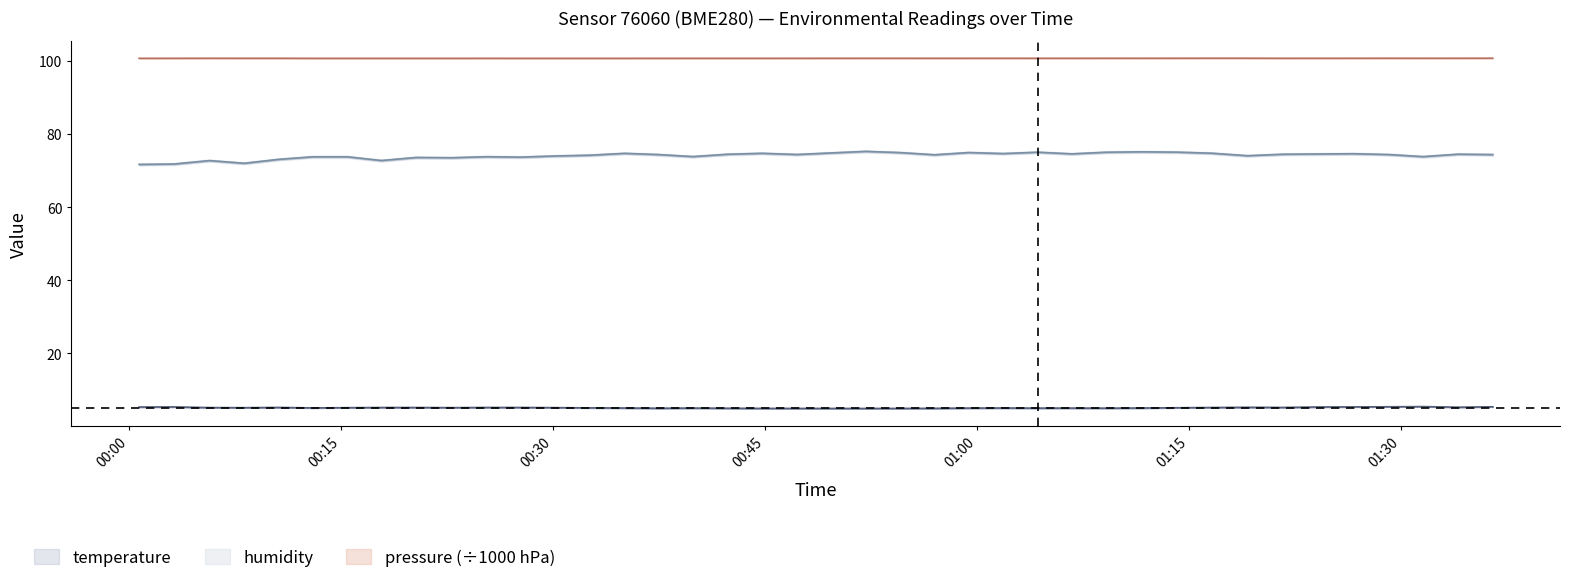

What is the value of the humidity point at the 12th from the left?

73.7